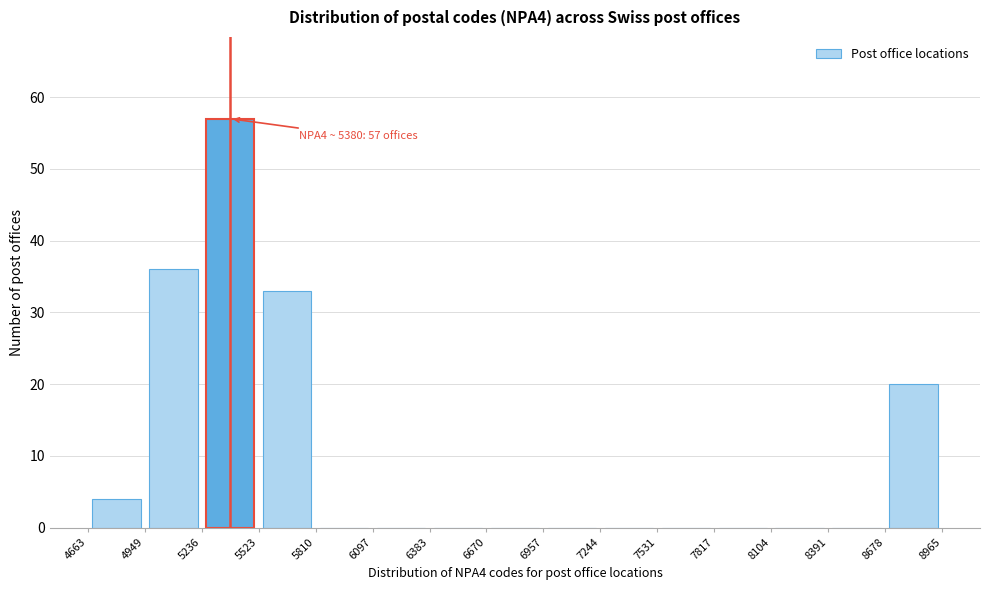

Over which range of the x-axis is the bar tallest?

5236 to 5523